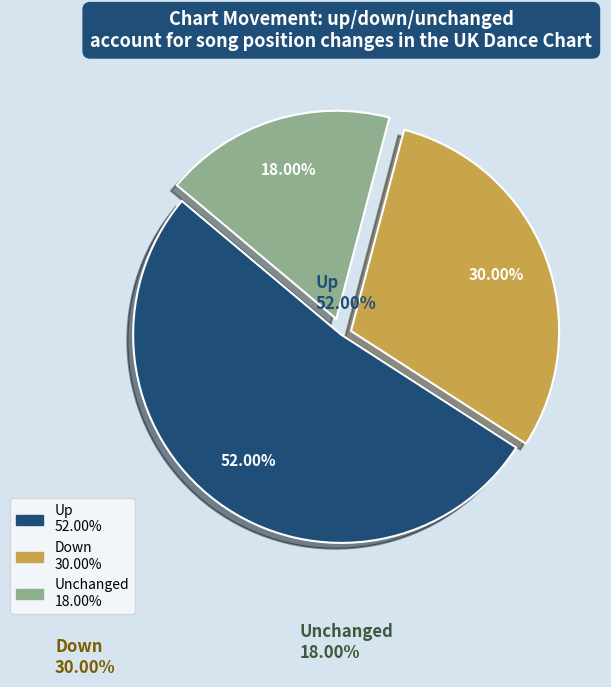

Is there a majority slice in this chart?

Yes